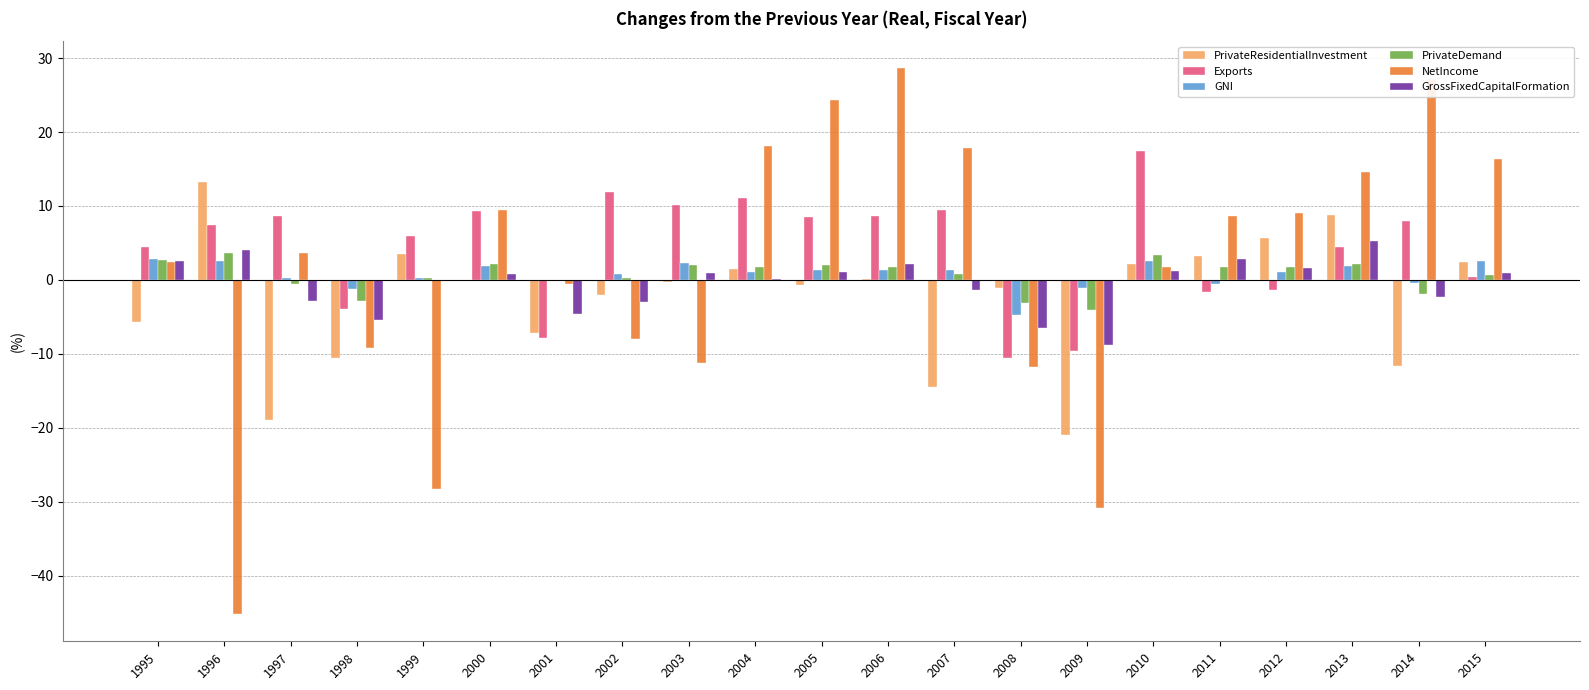

Is the value of NetIncome at 2014 greater than the value of GrossFixedCapitalFormation at 2010?

Yes